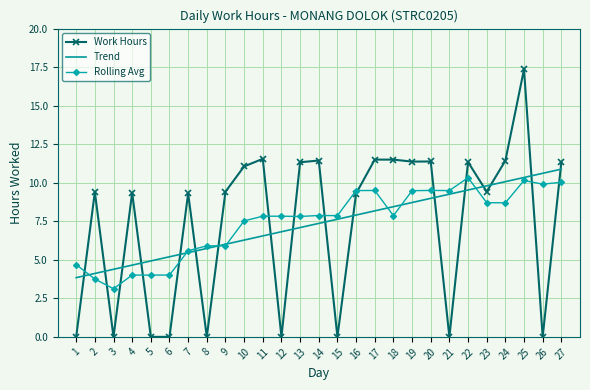

List the series in order of their peak value, lowest first.

Rolling Avg, Trend, Work Hours